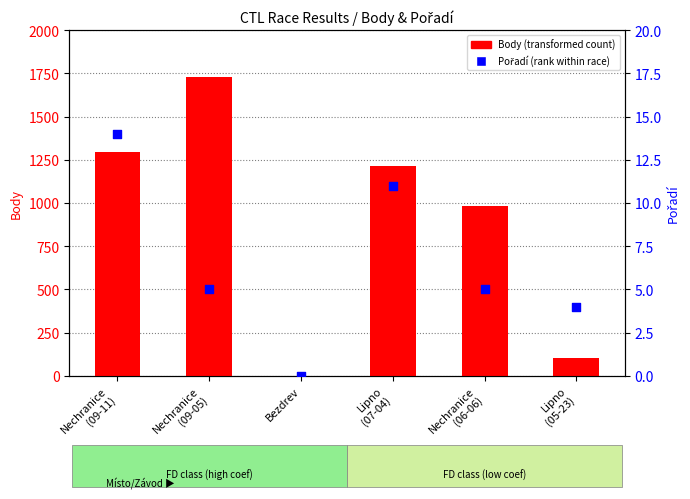

Which series has the largest total across all categories?

Body